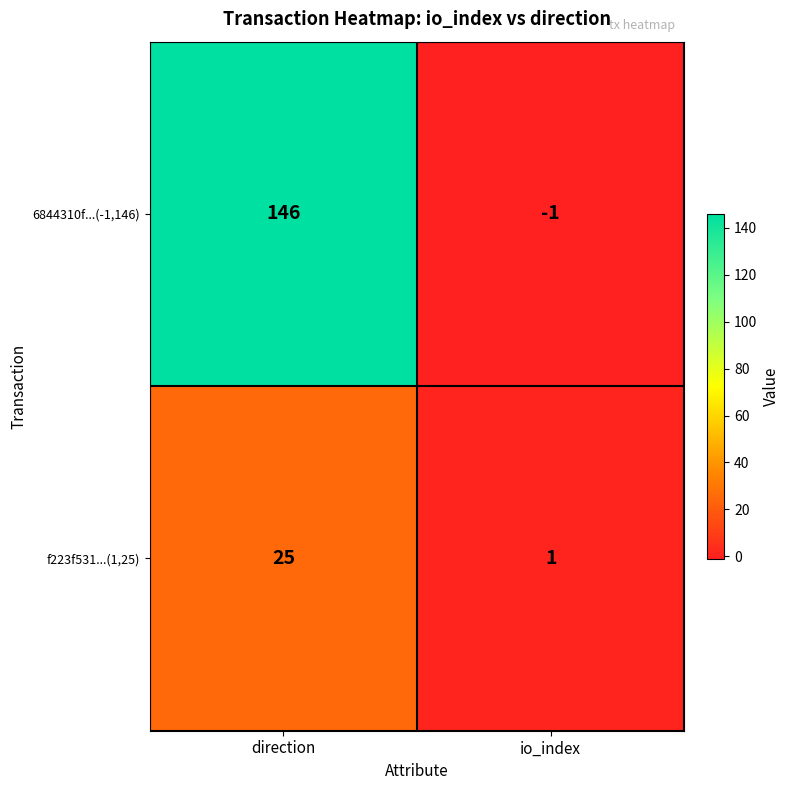

Which category has the highest value across all series?

direction